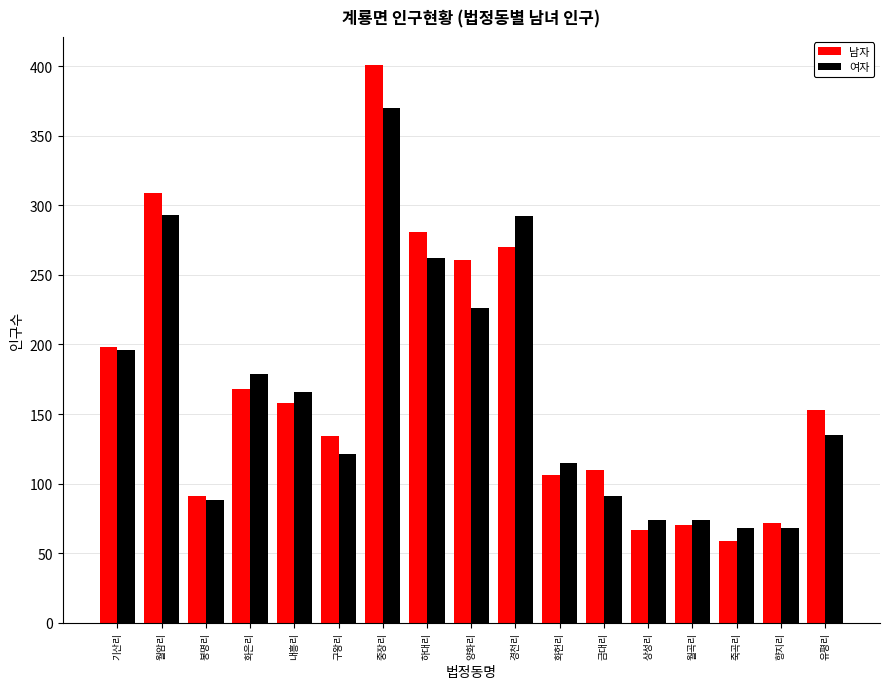

What is the sum of all 여자 values?

2818